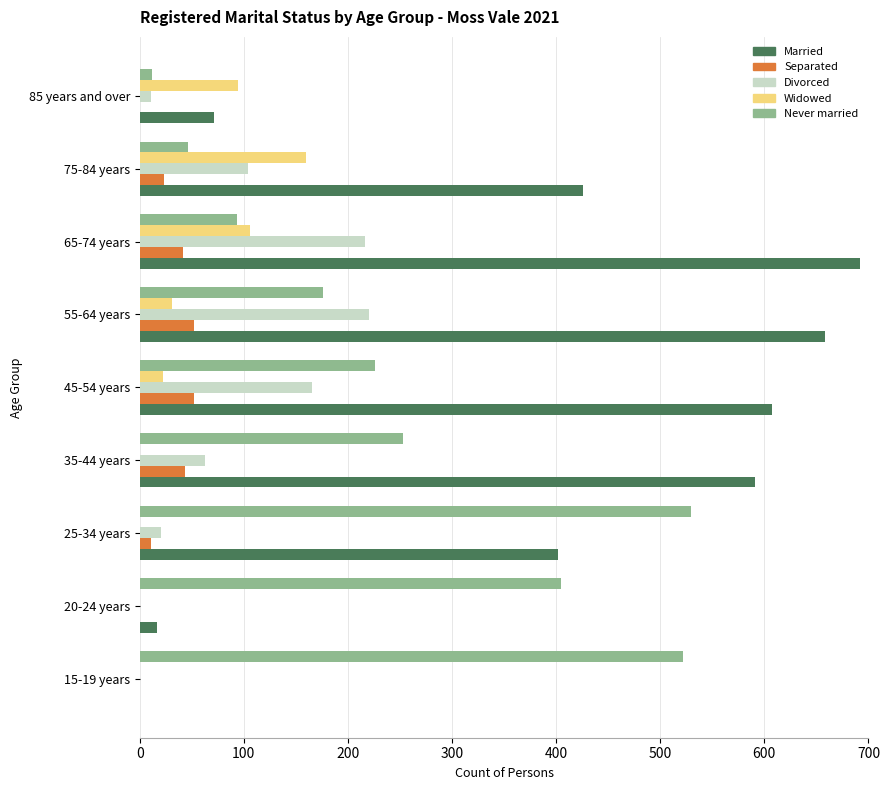

What is the highest value of the Divorced series?

220